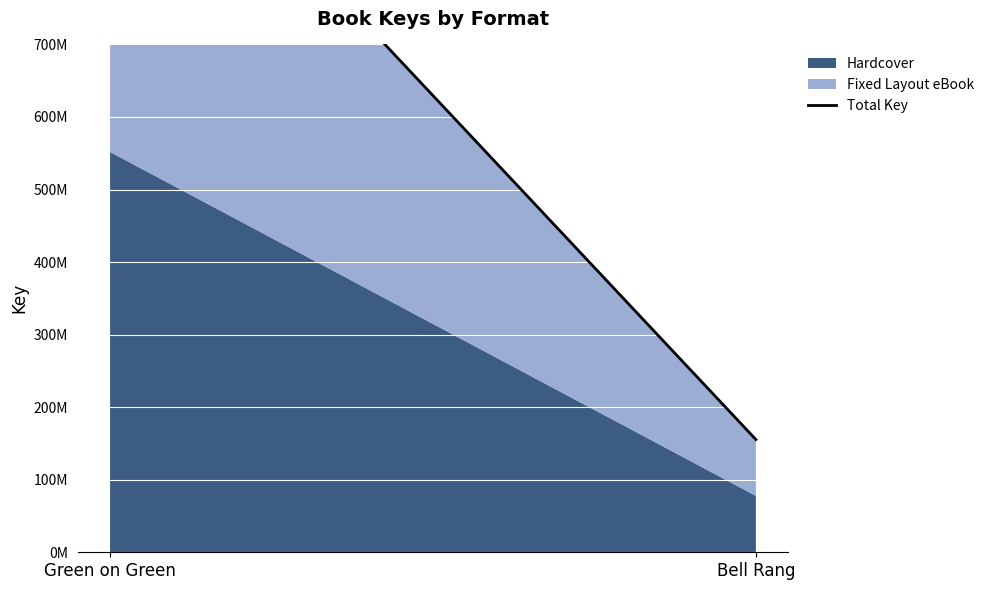

What is the ratio of the value at Green on Green to the value at Bell Rang?

7.1